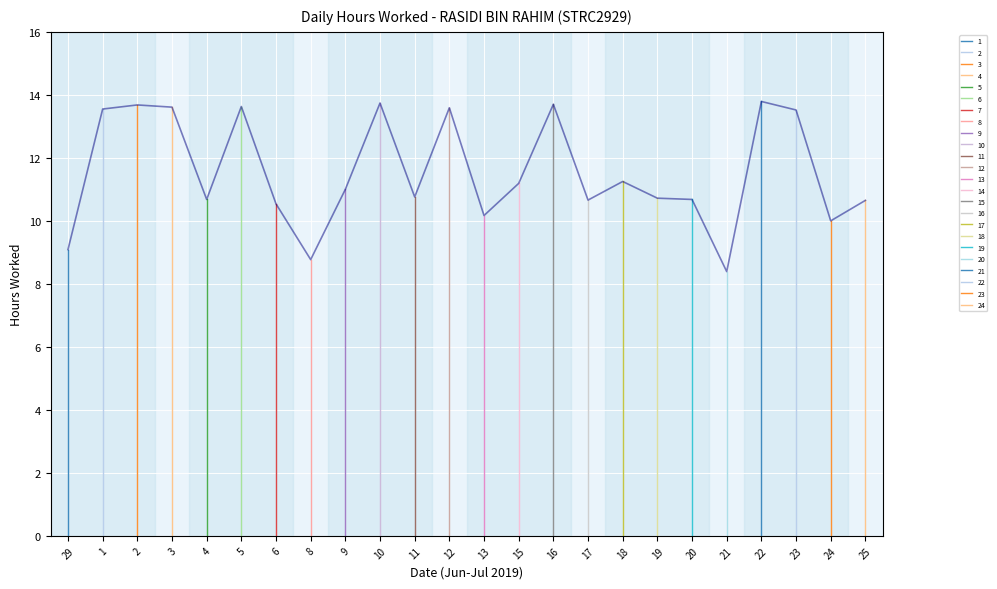

Where does the data first go above 11?

1